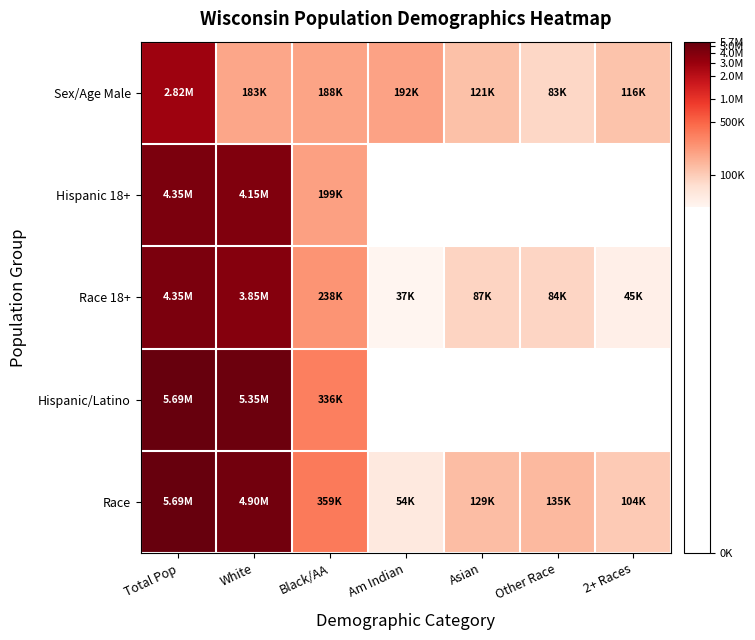

Which has a higher value, Other Race or Total Pop?

Total Pop